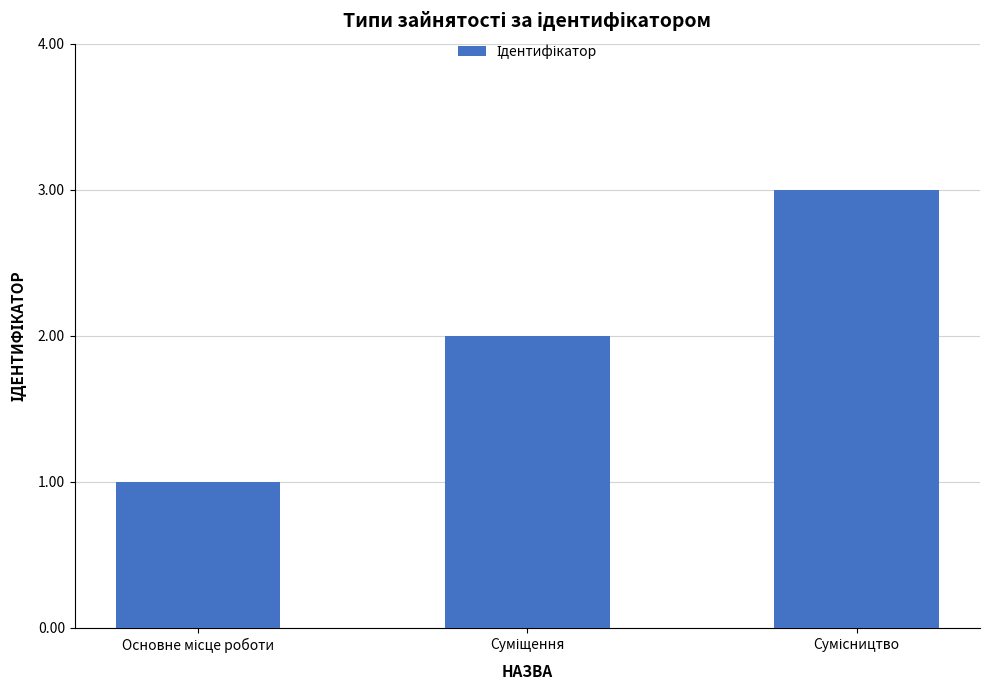

What is the greatest value displayed?

3